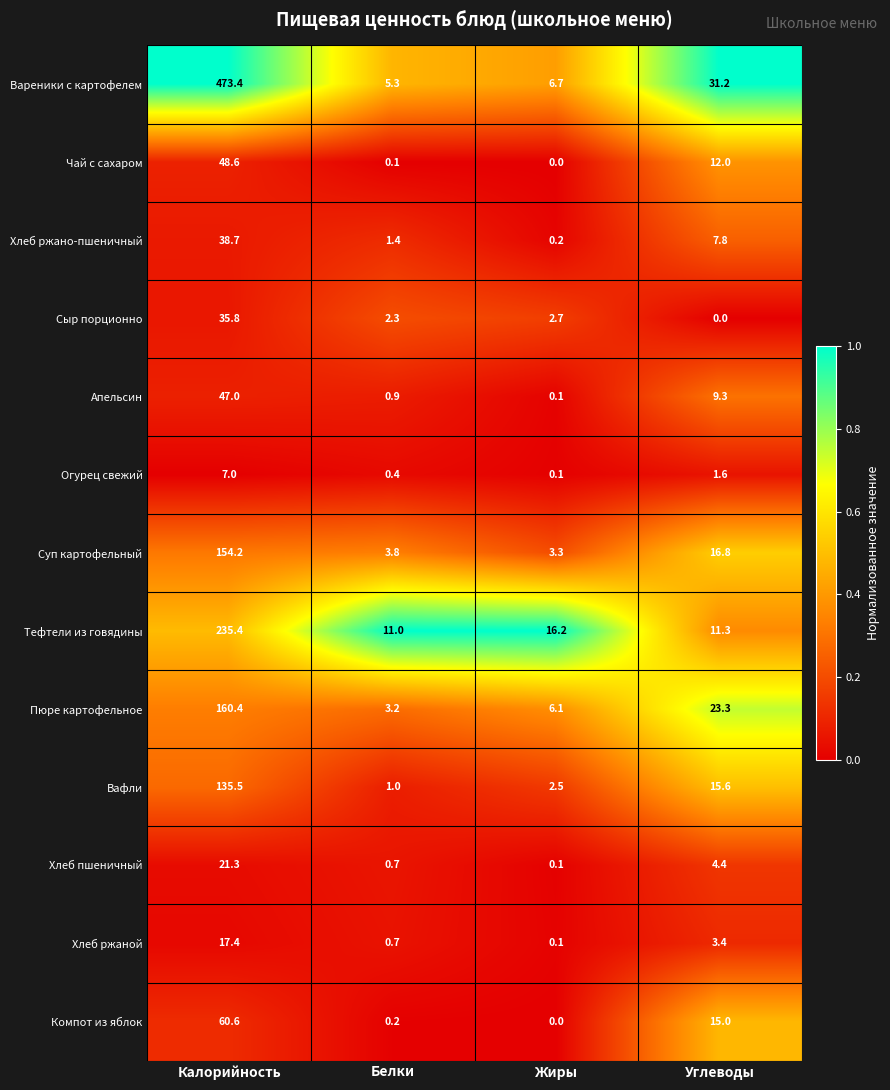

Count the number of data series in this chart.

13